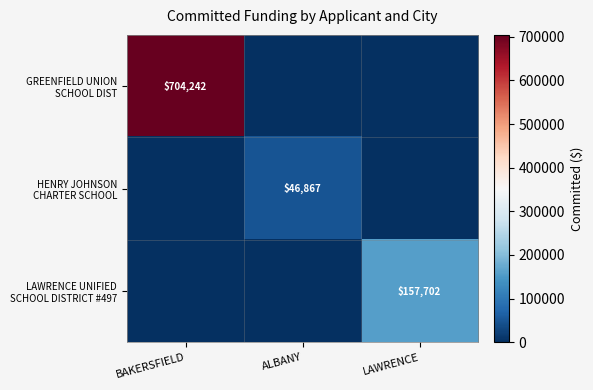

Which series has the widest spread of values?

GREENFIELD UNION SCHOOL DIST